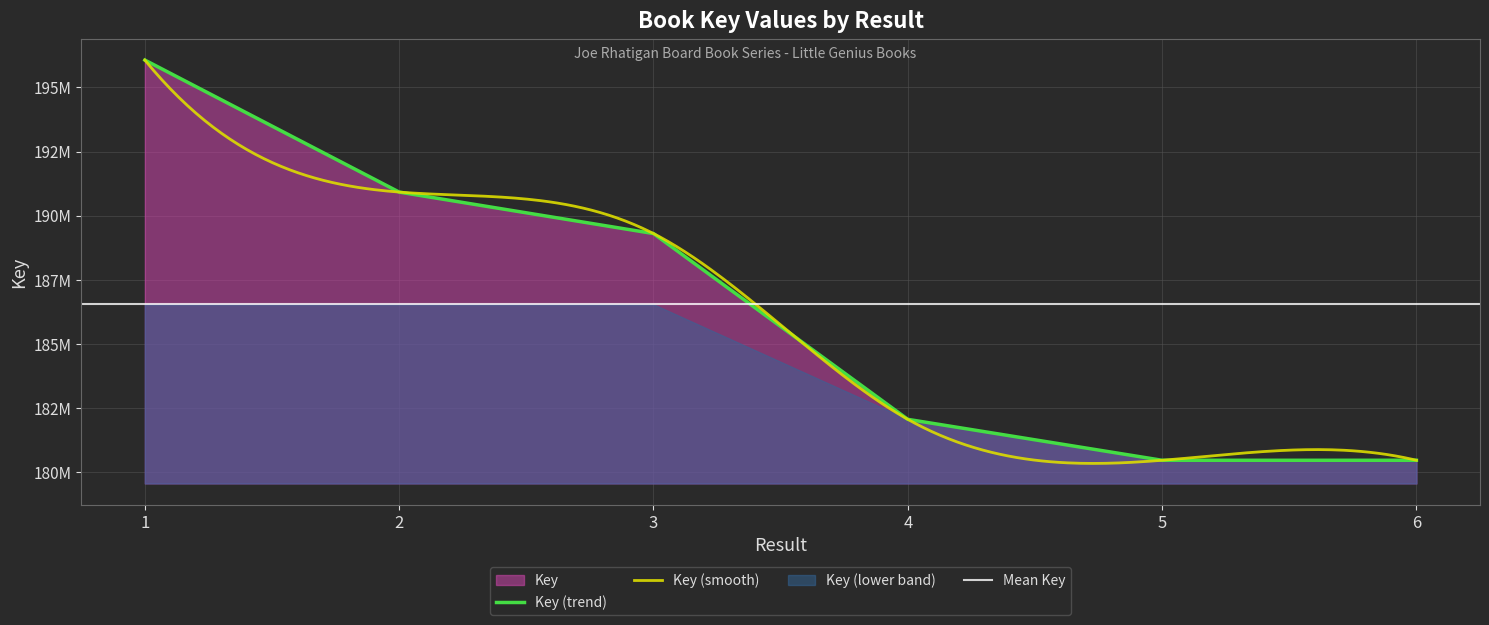

How many points are lower than both their immediate neighbors (excluding endpoints)?

1